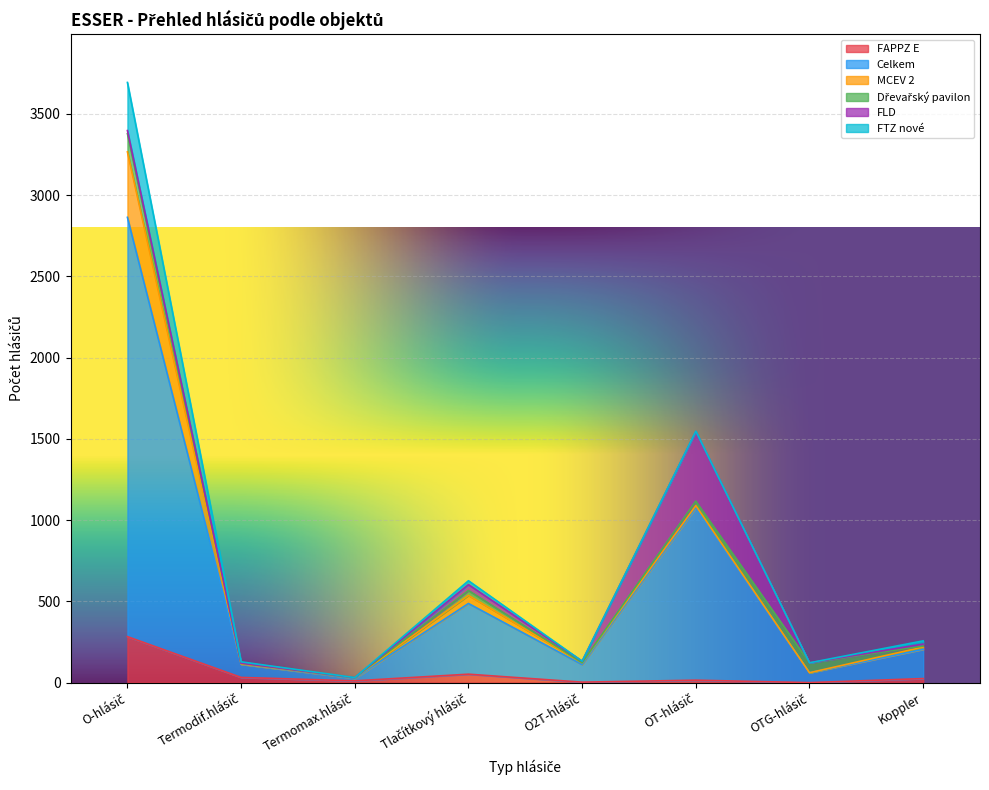

Is the value of Celkem at Koppler greater than the value of MCEV 2 at Tlačítkový hlásič?

Yes